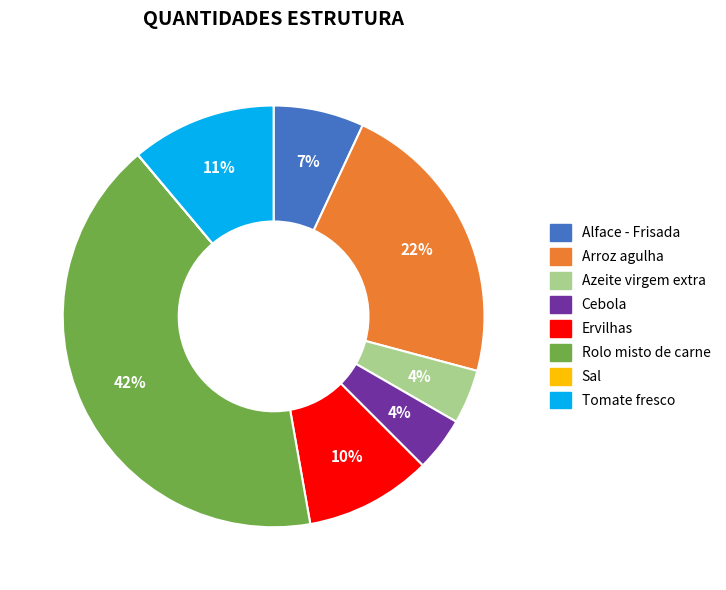

Do Alface - Frisada and Arroz agulha together represent more than half of the pie?

No